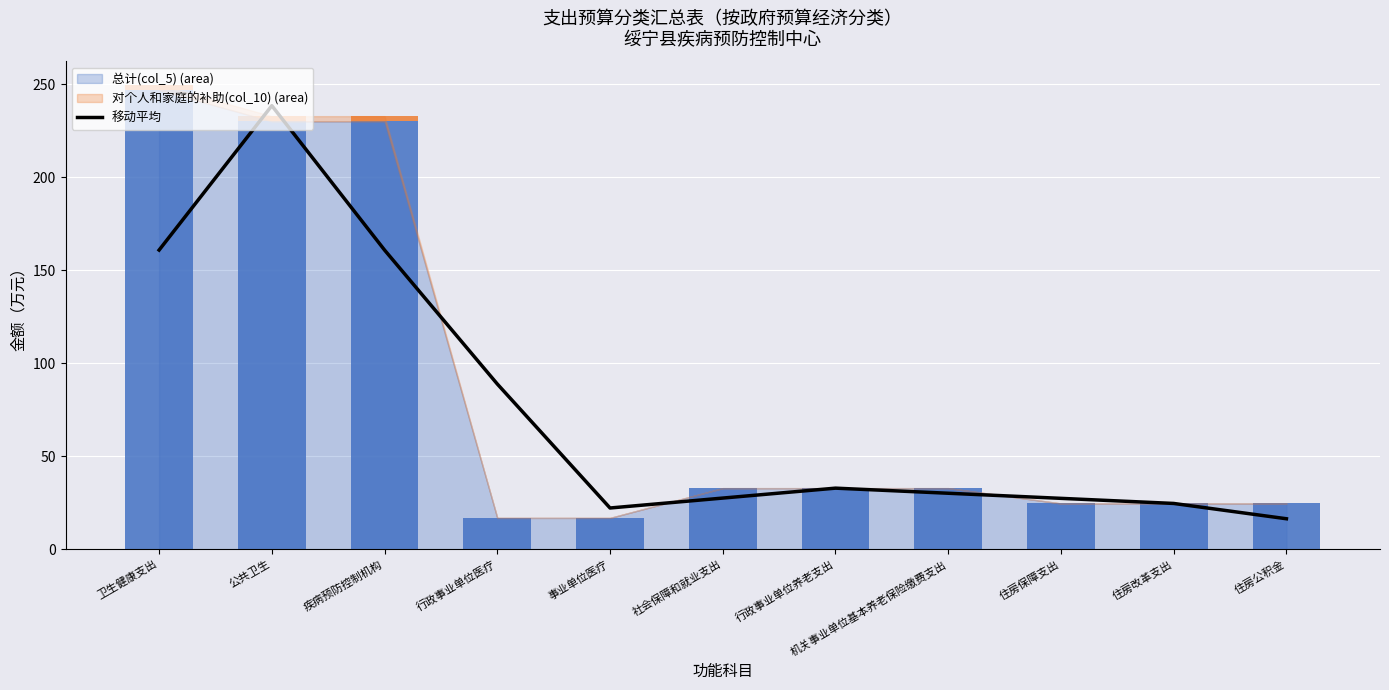

Where is 移动平均 nearest to the value 127?

卫生健康支出